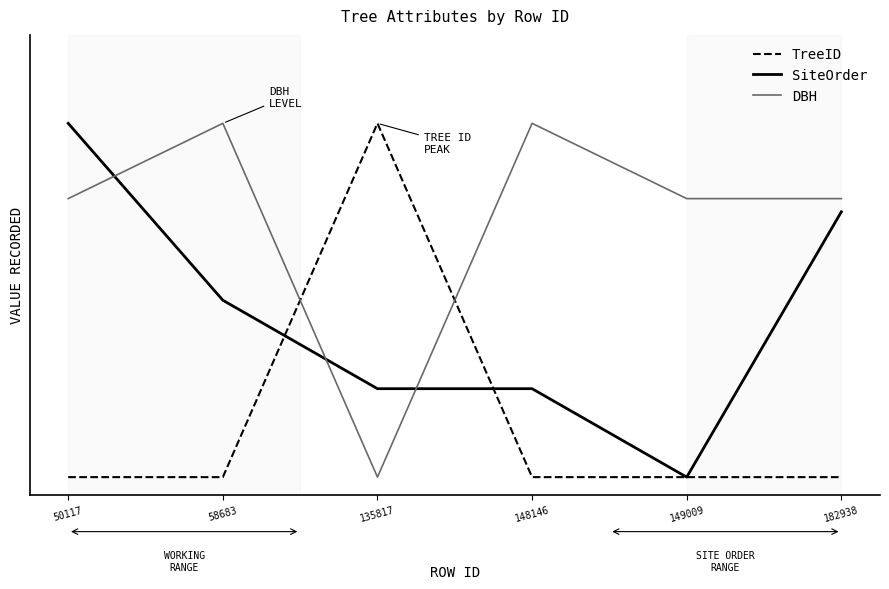

What is the difference between the maximum and minimum values in the TreeID series?

1.0